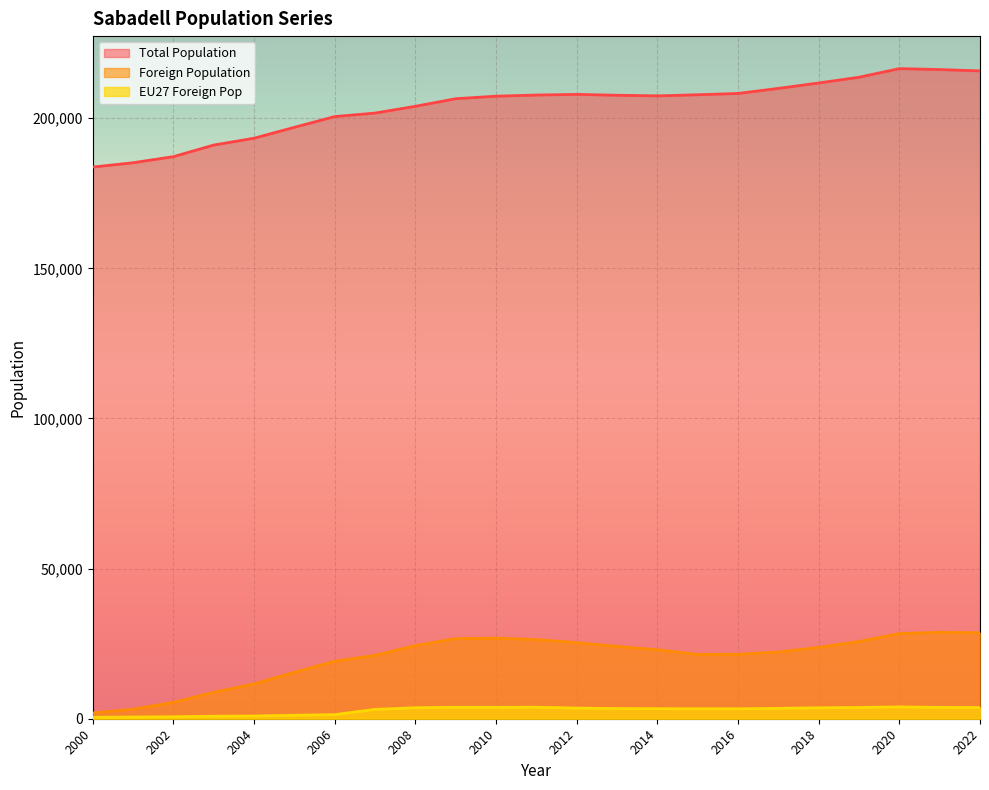

At which category is the sum across all series the highest?

2020